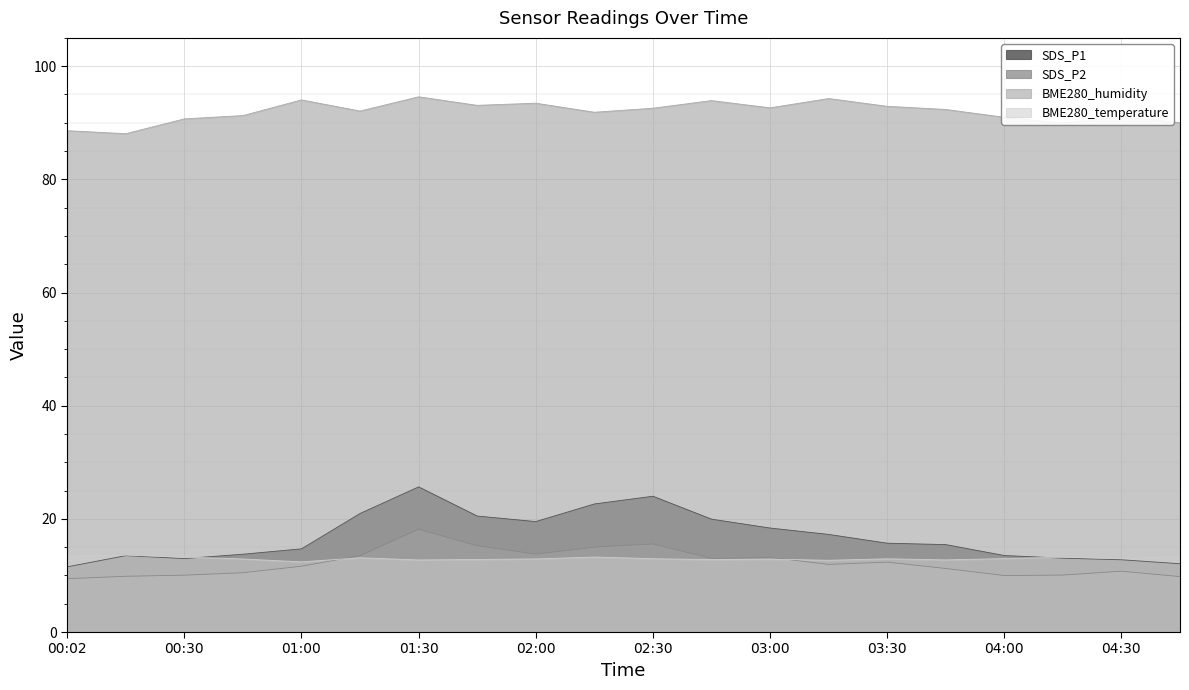

Which series has the widest spread of values?

SDS_P1